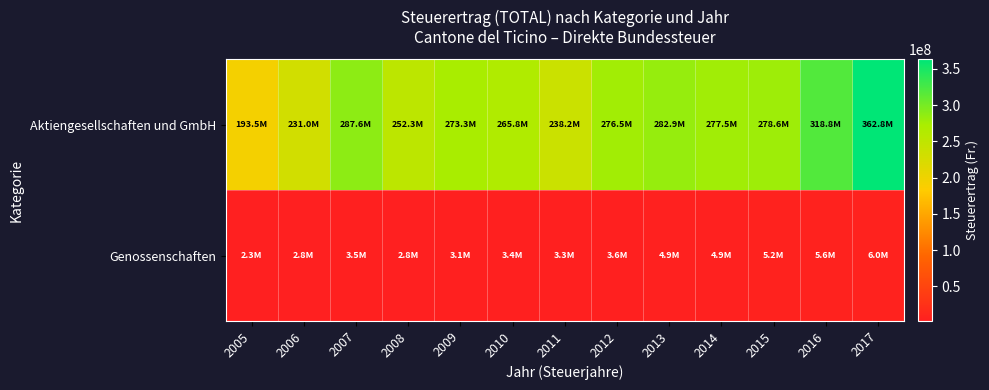

Rank the series at 2009 from highest to lowest value.

Aktiengesellschaften und GmbH, Genossenschaften